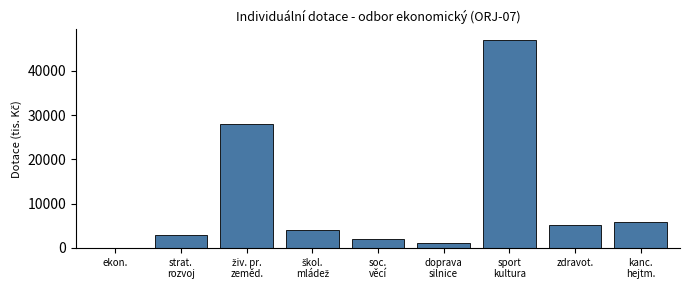

The chart shows a value of 0 at ekon.. True or false?

True